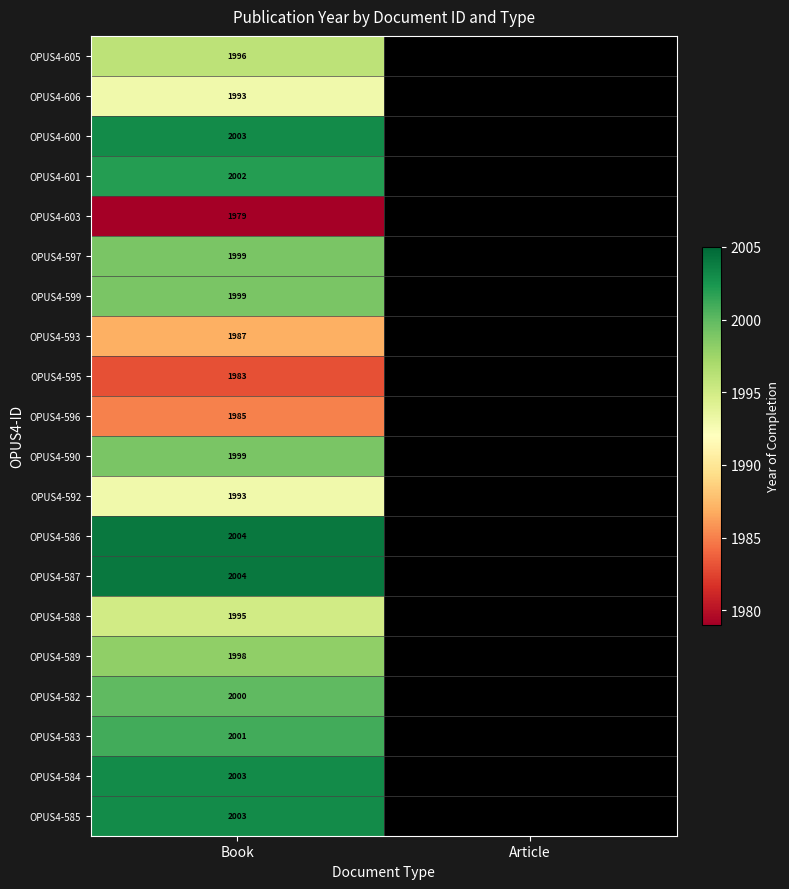

At how many categories does at least one series exceed 1117?

1